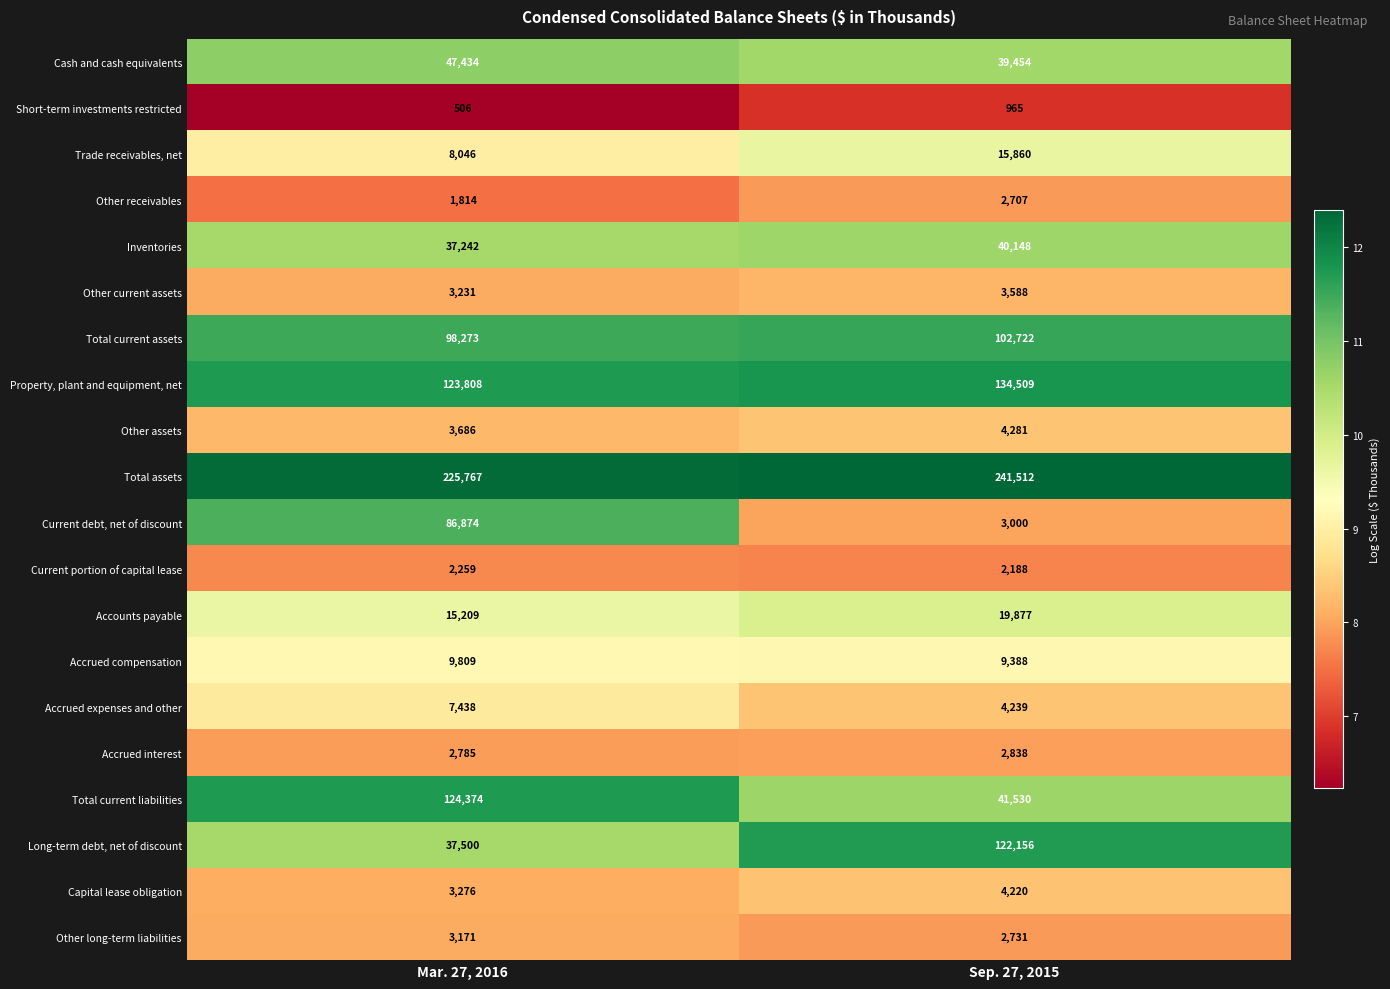

What is the total value across all series at Sep. 27, 2015?

797913